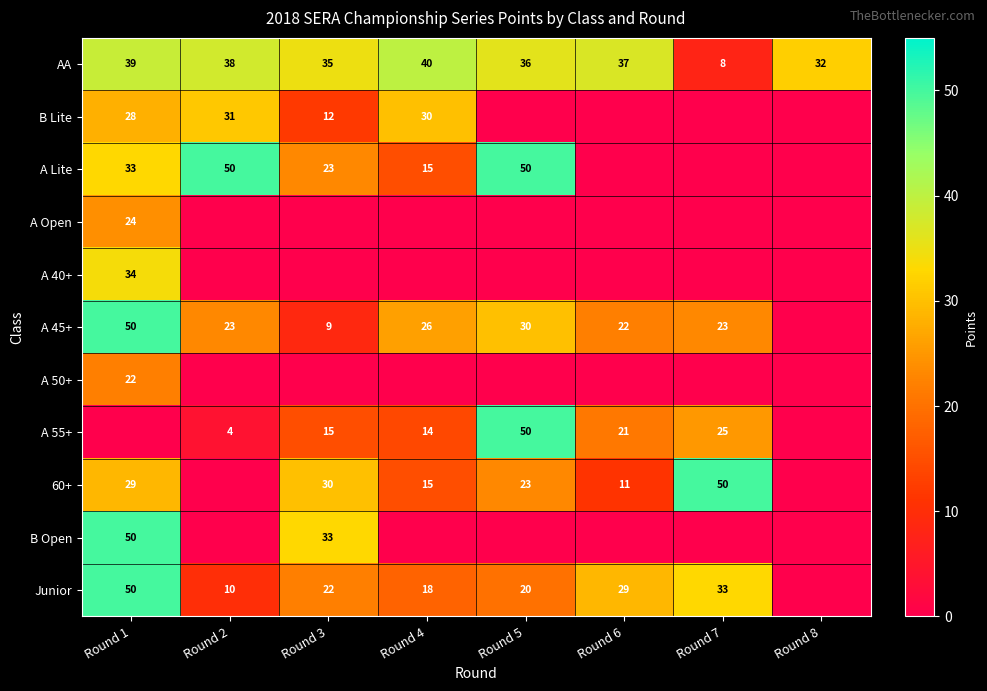

At which category is the sum across all series the highest?

Round 1